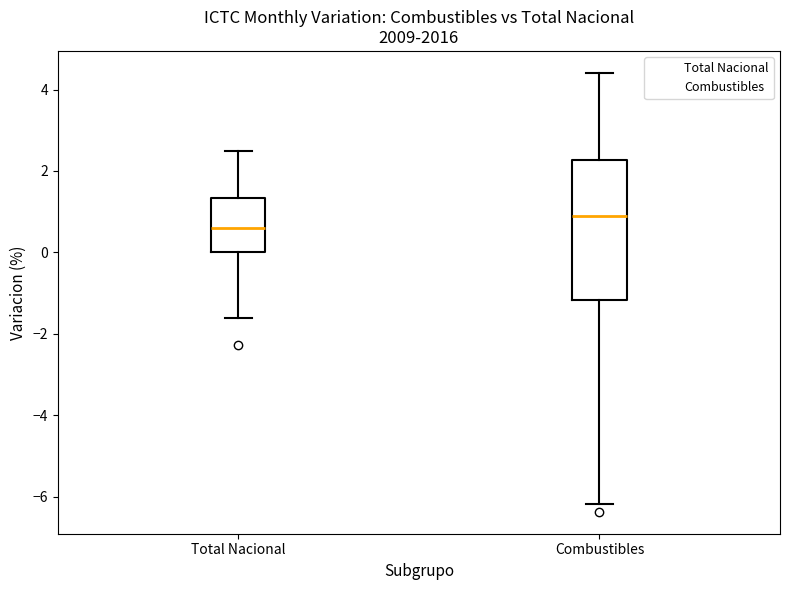

Reading left to right, read every box against the y-axis: the position of its median line, the range the box covers, and the ends of its whiskers. The values are not printed on the chart, so give them approximately, as read against the axis.

Total Nacional: median 0.6, box 0.0 to 1.4, whiskers -1.6 to 2.4
Combustibles: median 1.0, box -1.2 to 2.2, whiskers -6.2 to 4.4